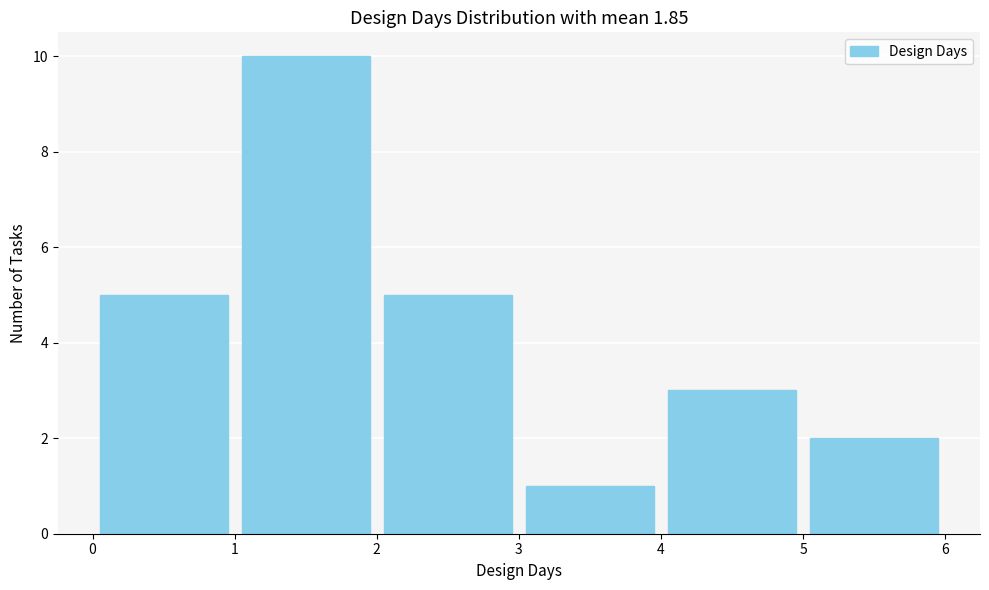

Over which range of the x-axis is the bar tallest?

1 to 2